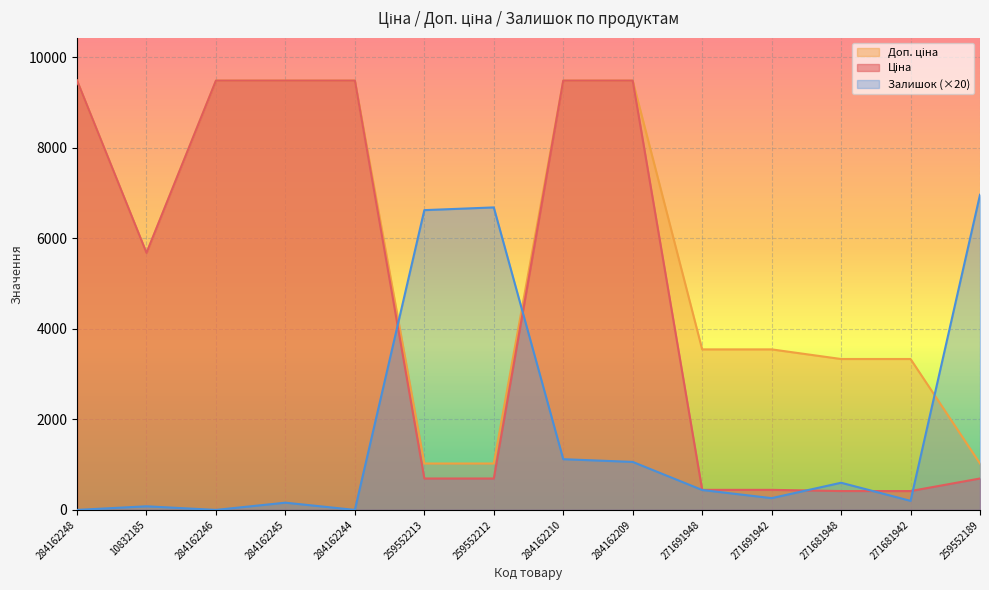

What is the sum of all Доп. ціна values?

79383.0